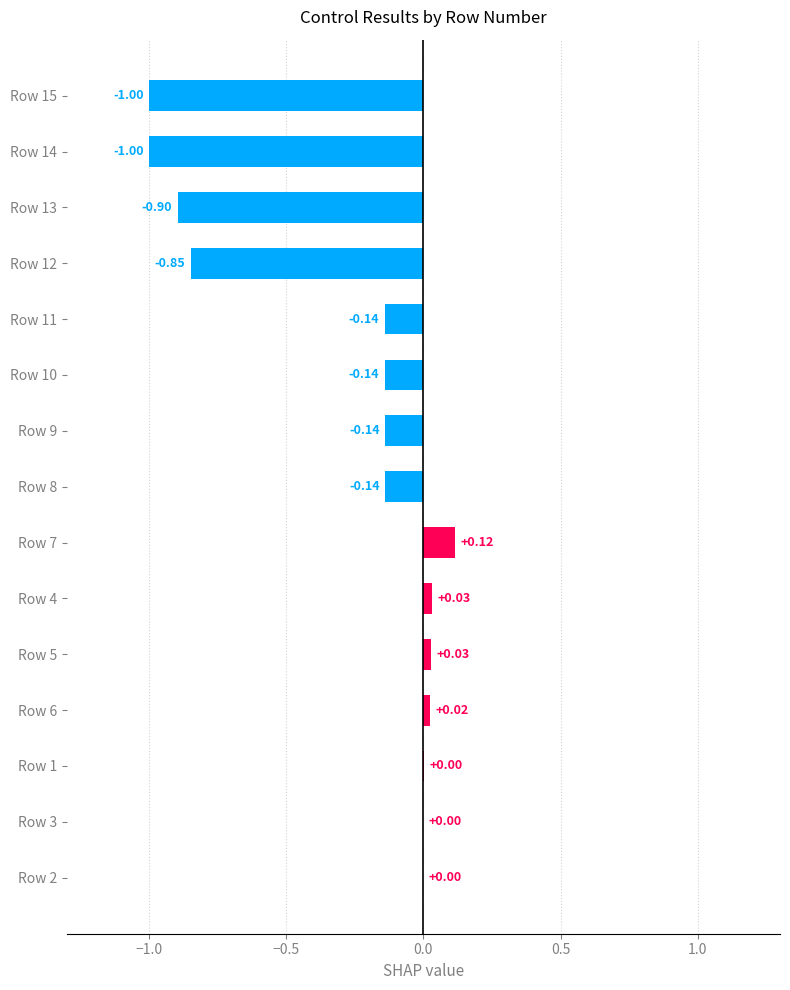

Between Row 11 and Row 3, which is larger?

Row 3